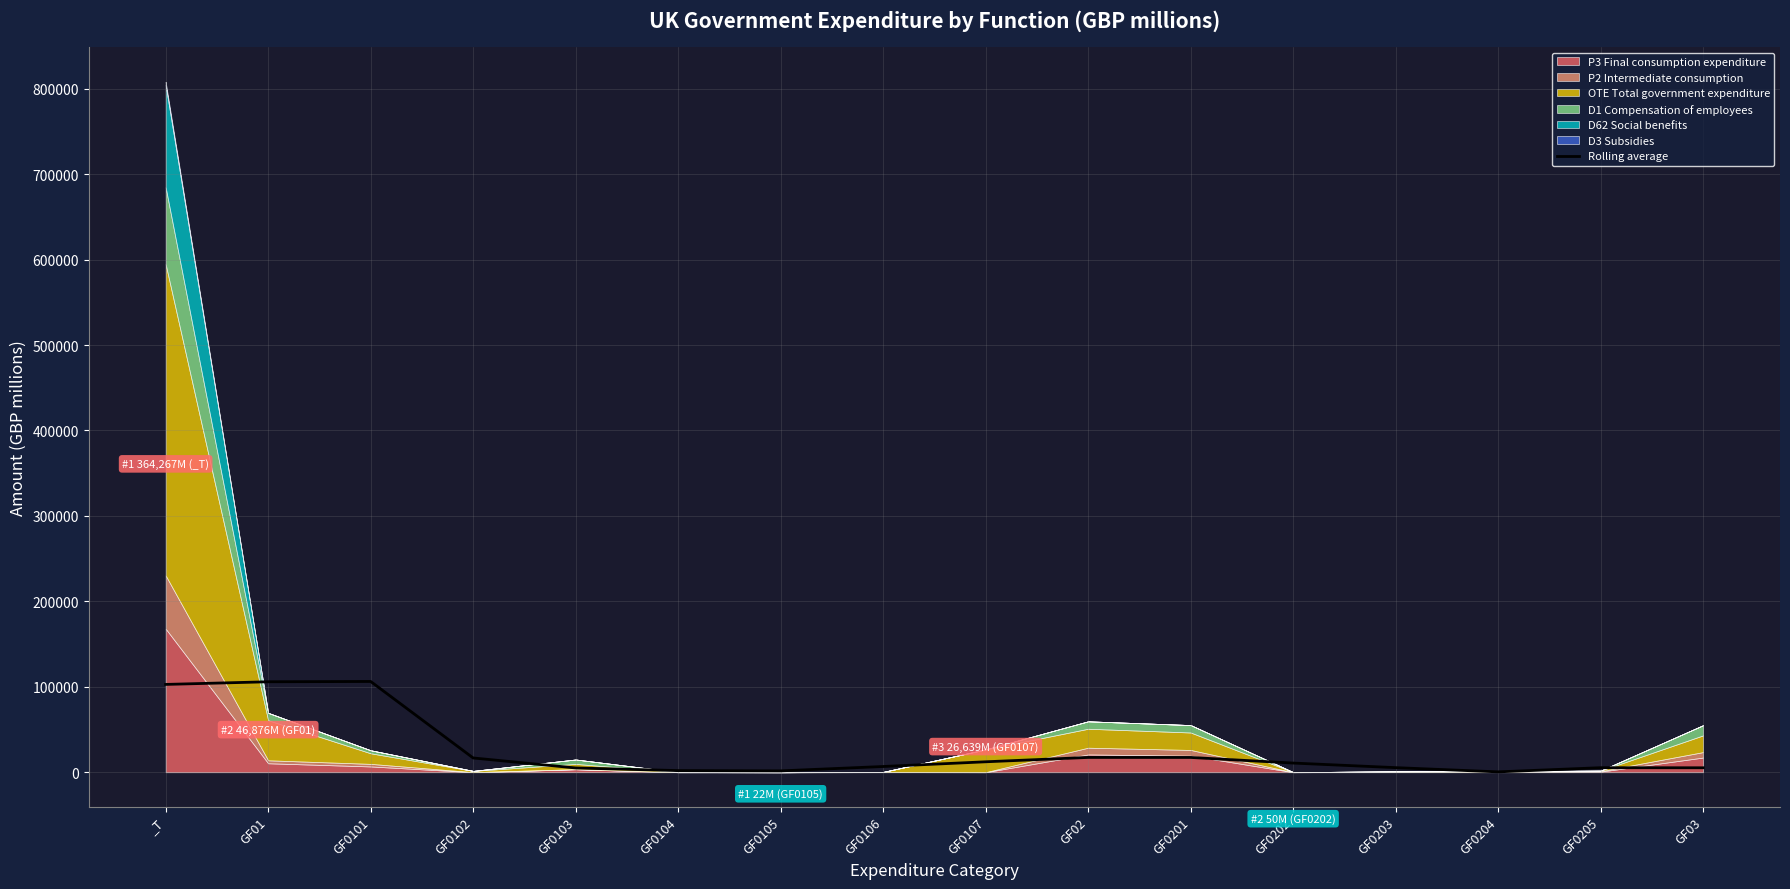

What value does the data have at GF01?

105885.0